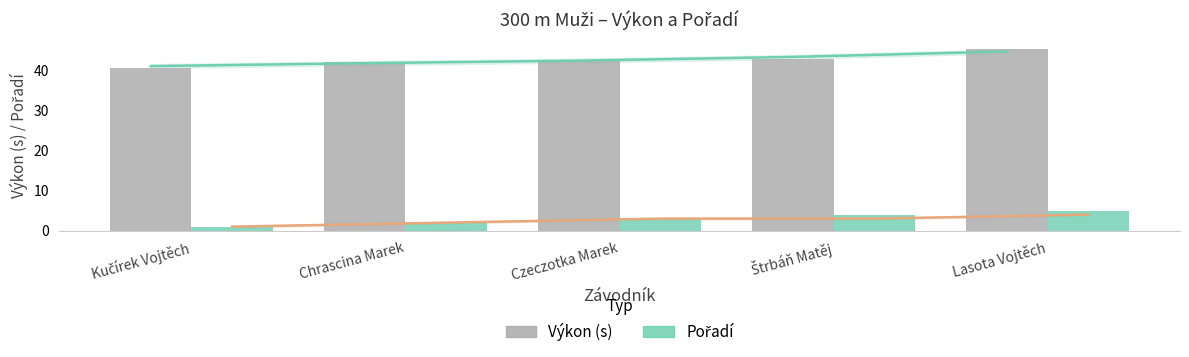

Reading right to left, what are all the values shown in this chart?

Výkon (s): 45.4	42.8	42.3	42.0	40.6
Pořadí: 5.0	4.0	3.0	2.0	1.0